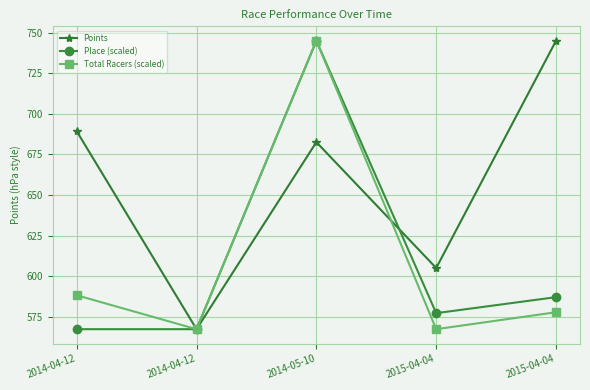

How many lines are shown in the chart?

3